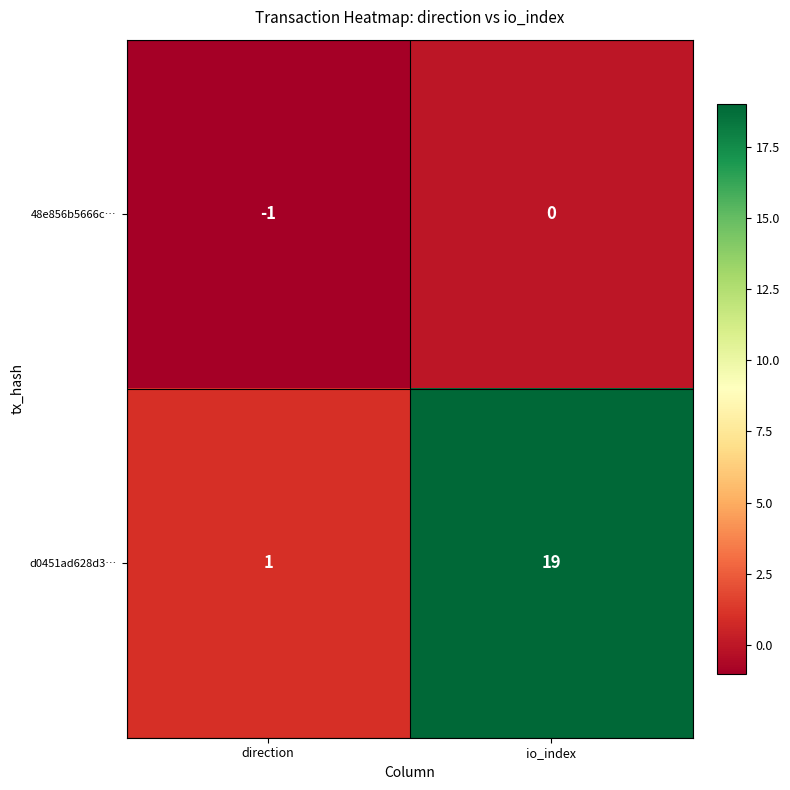

How many distinct data groups are displayed?

2